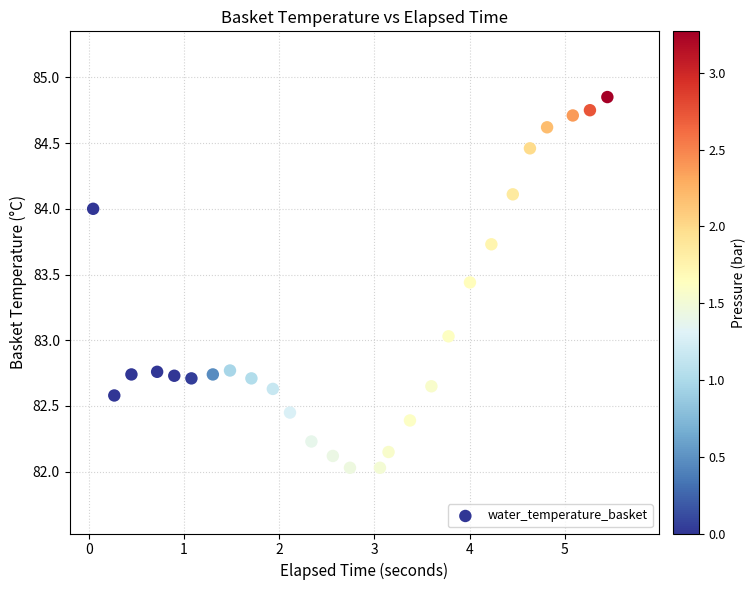

What is the range of Y values (max minus min)?

2.8